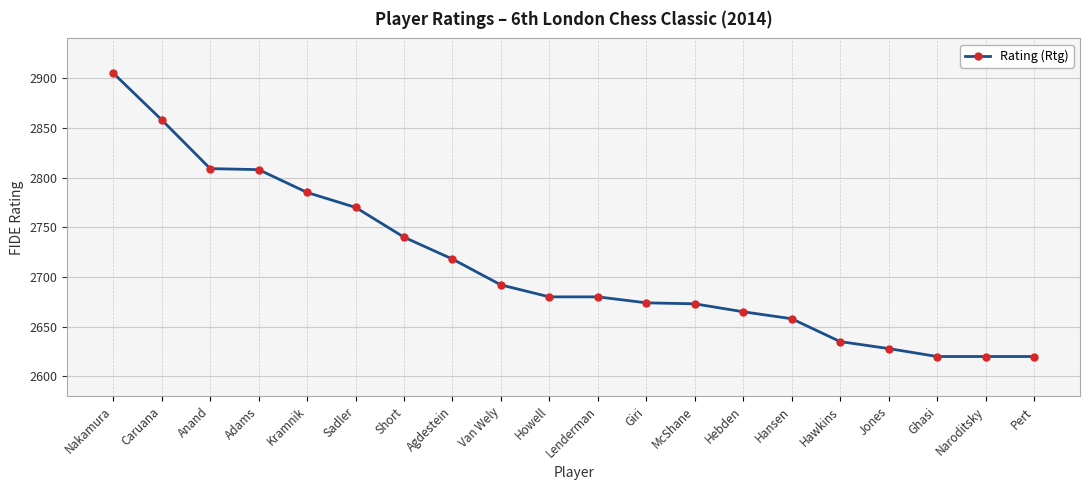

What is the ratio of the value at Sadler to the value at Caruana?

1.0